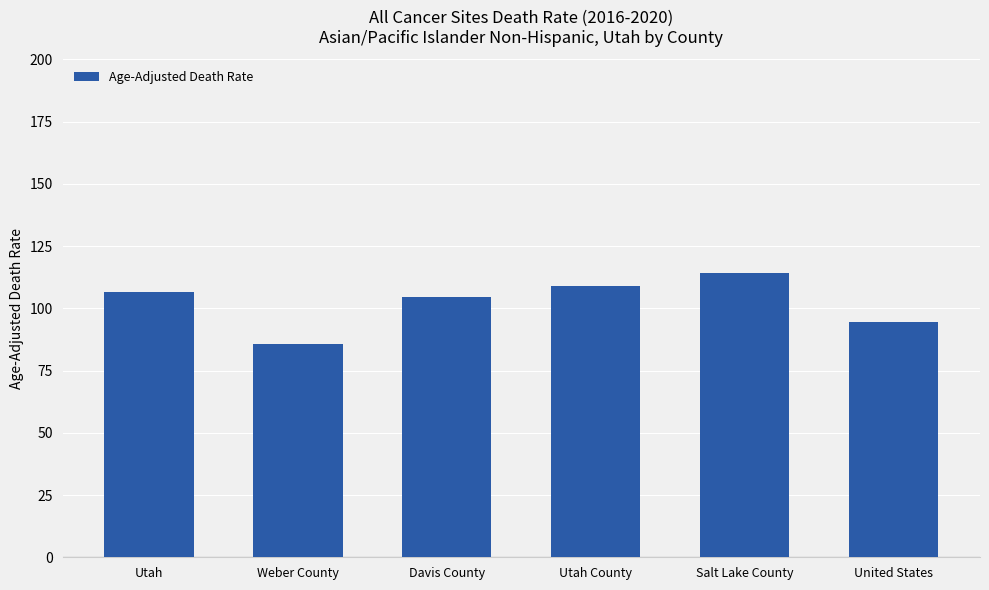

What is the sum of all values?

614.3